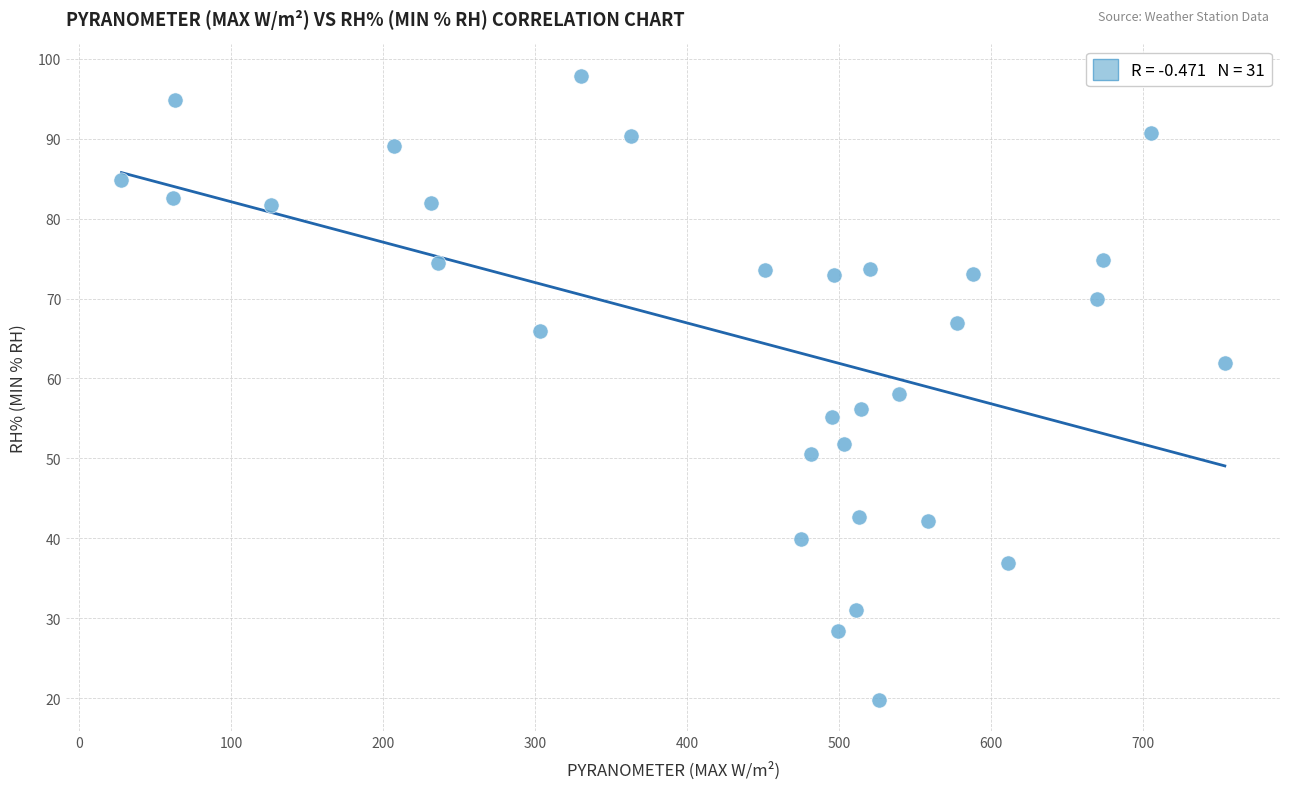

What is the range of X values (max minus min)?

725.6